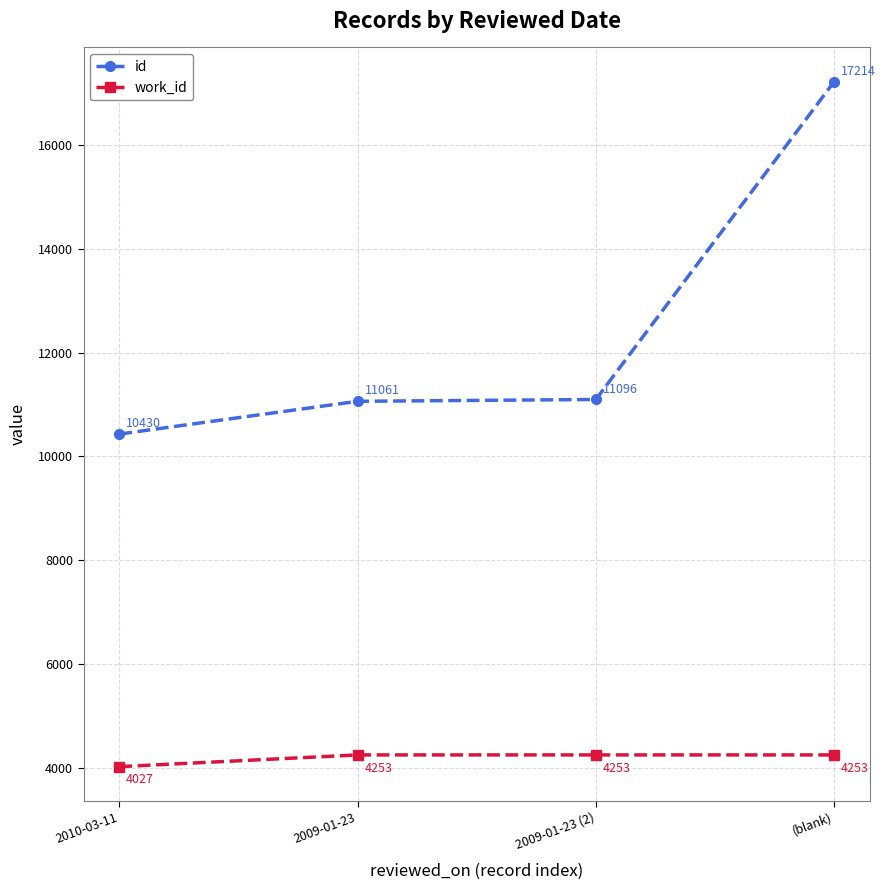

What is the average value of the id series?

12450